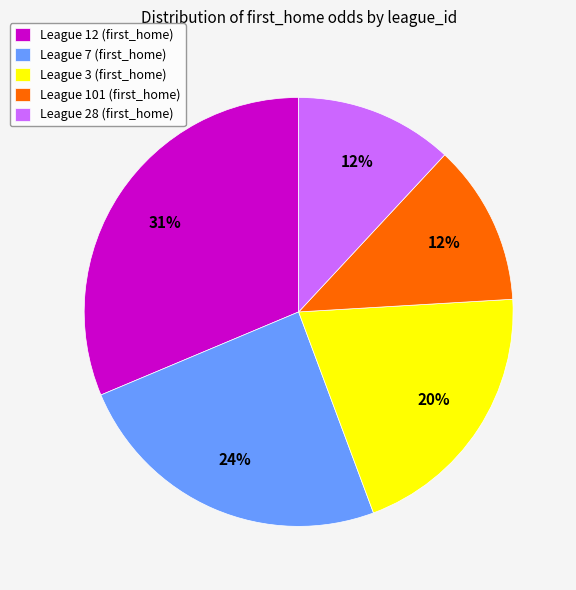

Between League 28 (first_home) and League 12 (first_home), which is larger?

League 12 (first_home)